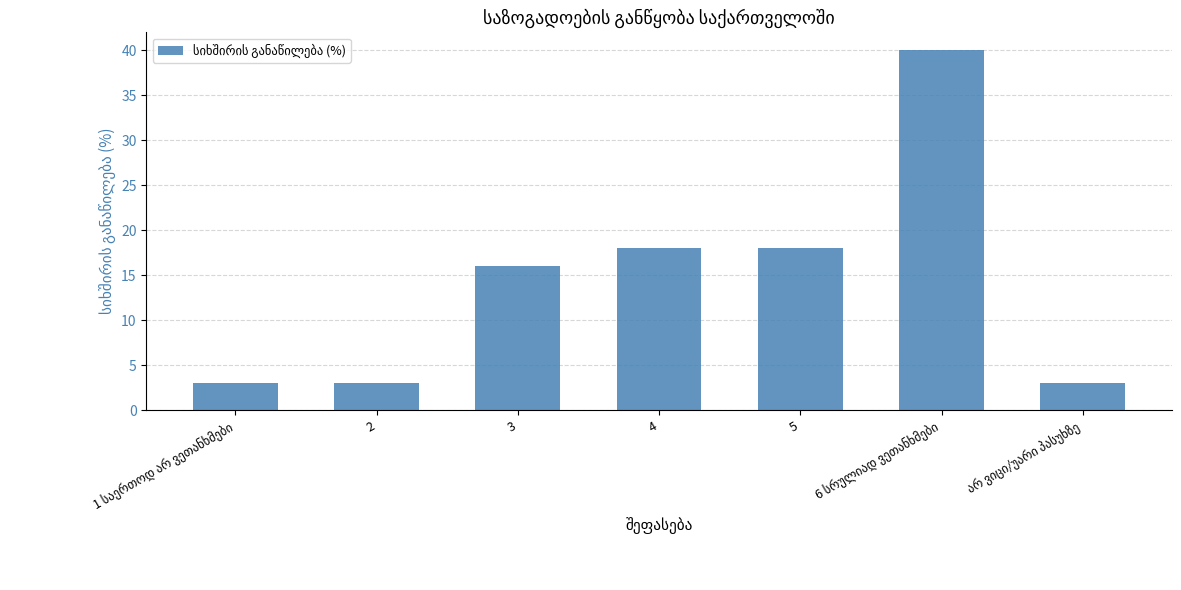

What is the difference between the maximum and minimum values?

37